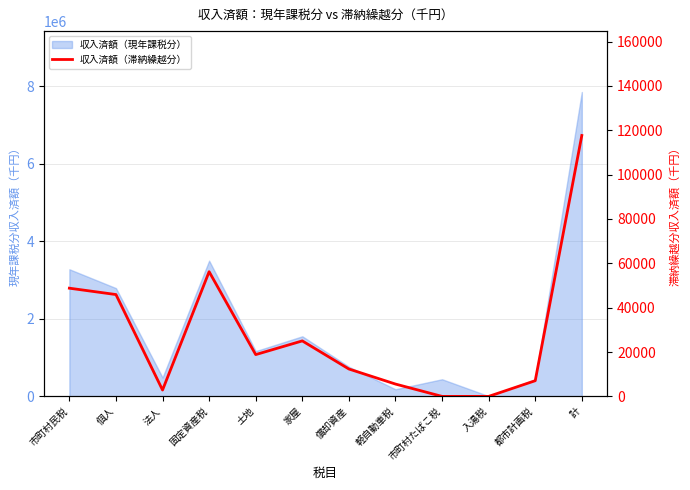

Reading left to right, list all the values displayed in this chart.

市町村民税=48785	個人=45918	法人=2867	固定資産税=56218	土地=18845	家屋=25021	償却資産=12352	軽自動車税=5561	市町村たばこ税=0	入湯税=0	都市計画税=7074	計=117638